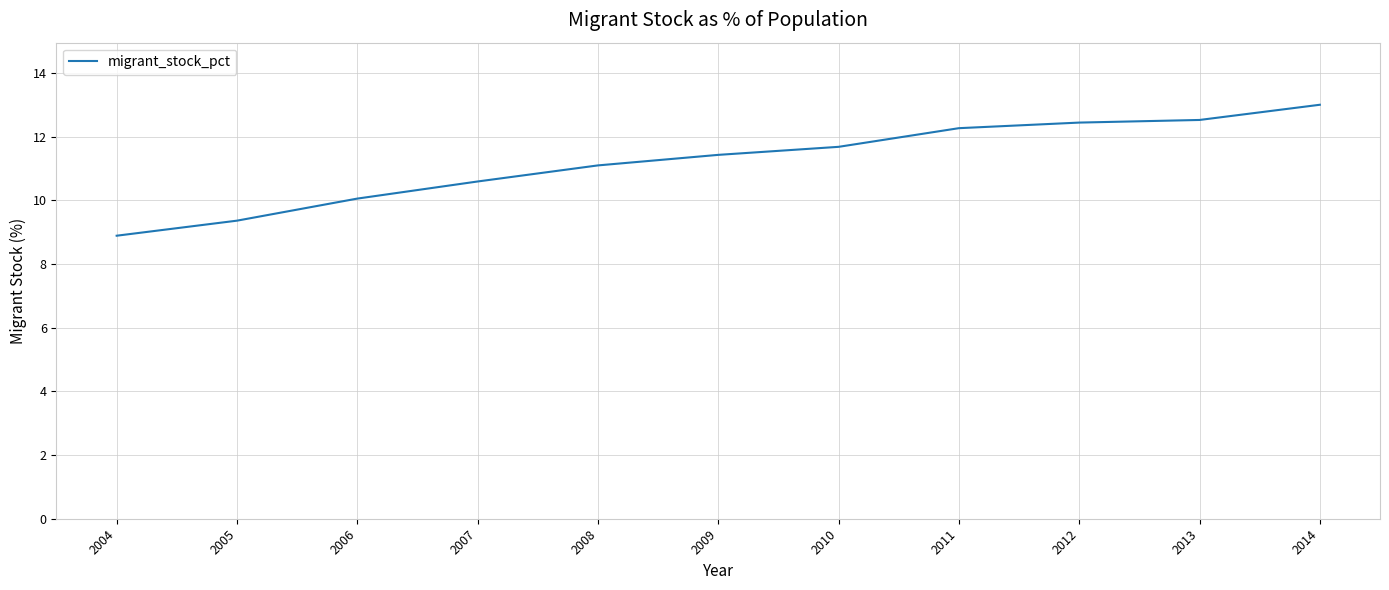

Reading right to left, extract all data points from this chart.

13.0	12.5	12.4	12.3	11.7	11.4	11.1	10.6	10.1	9.4	8.9